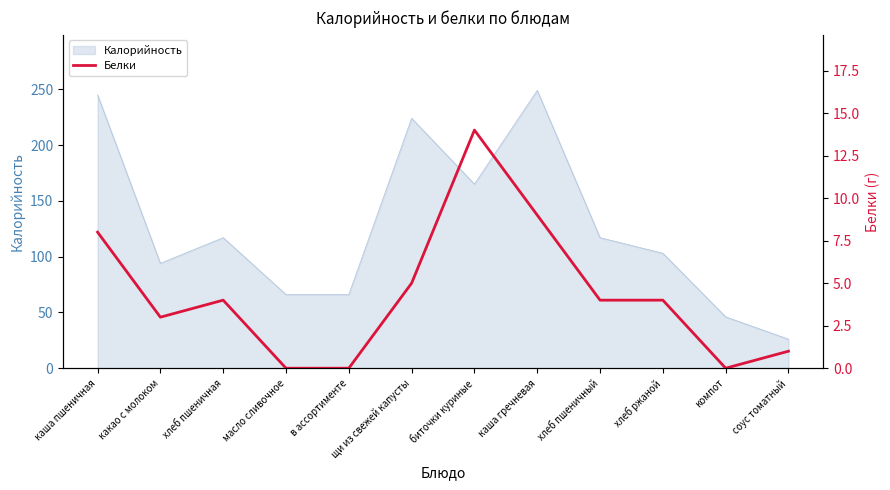

At which label does Калорийность reach its minimum?

соус томатный